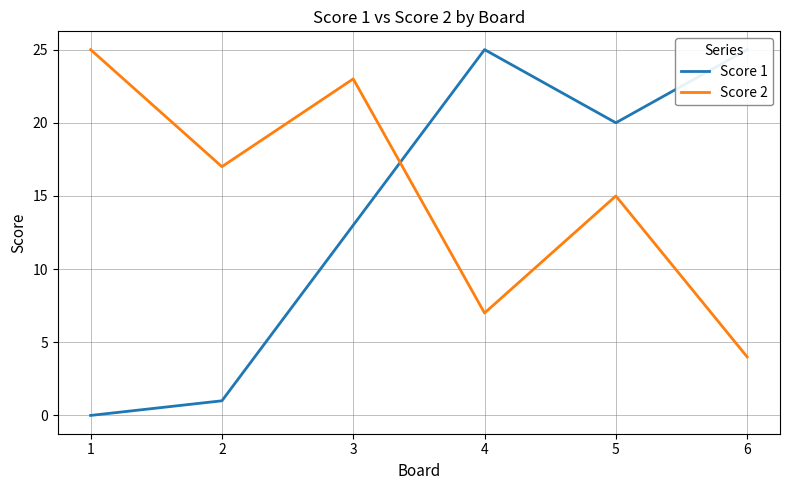

At which category is the sum across all series the highest?

3